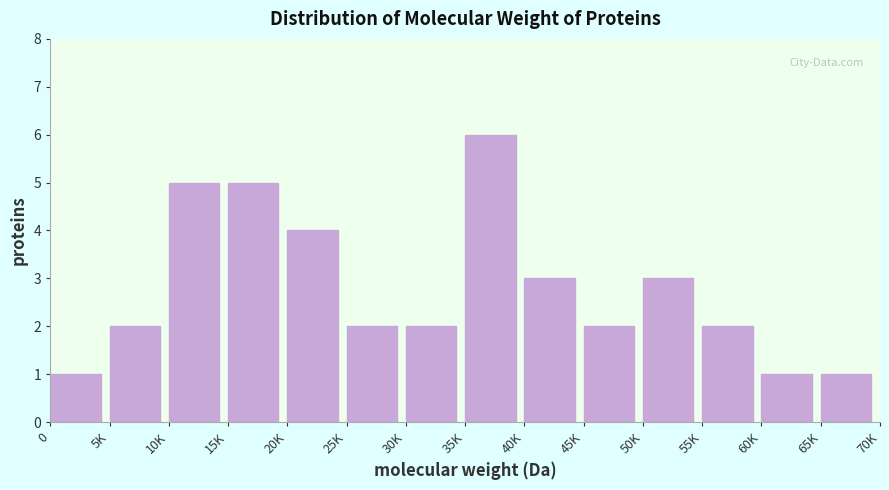

Reading right to left, what are all the values shown in this chart?

65K=1	60K=1	55K=2	50K=3	45K=2	40K=3	35K=6	30K=2	25K=2	20K=4	15K=5	10K=5	5K=2	0=1